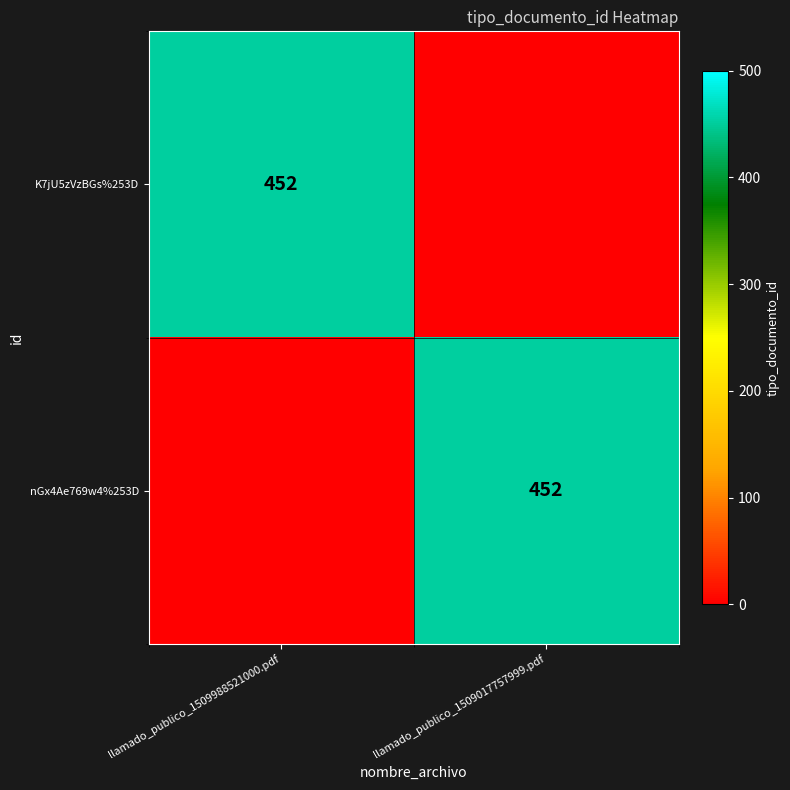

True or false: nGx4Ae769w4%253D has a value of 452 at llamado_publico_1509017757999.pdf.

True